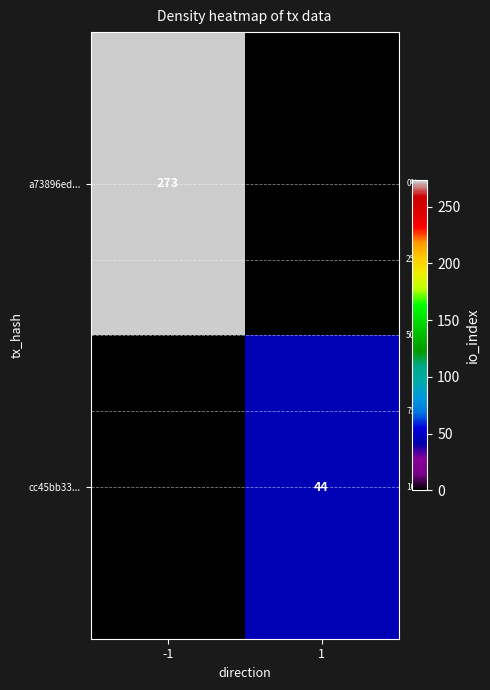

The value of cc45bb33... at 1 is 44. True or false?

True